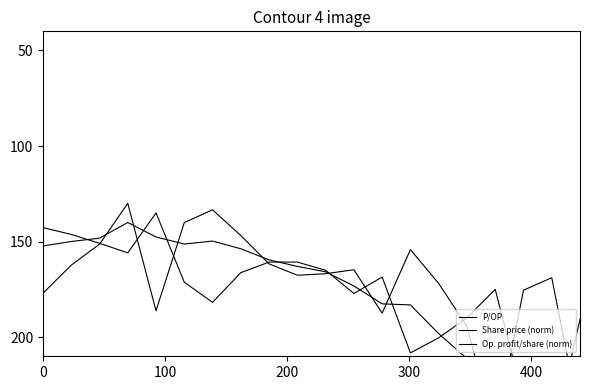

The value of P/OP at 11 is 64.9. True or false?

False